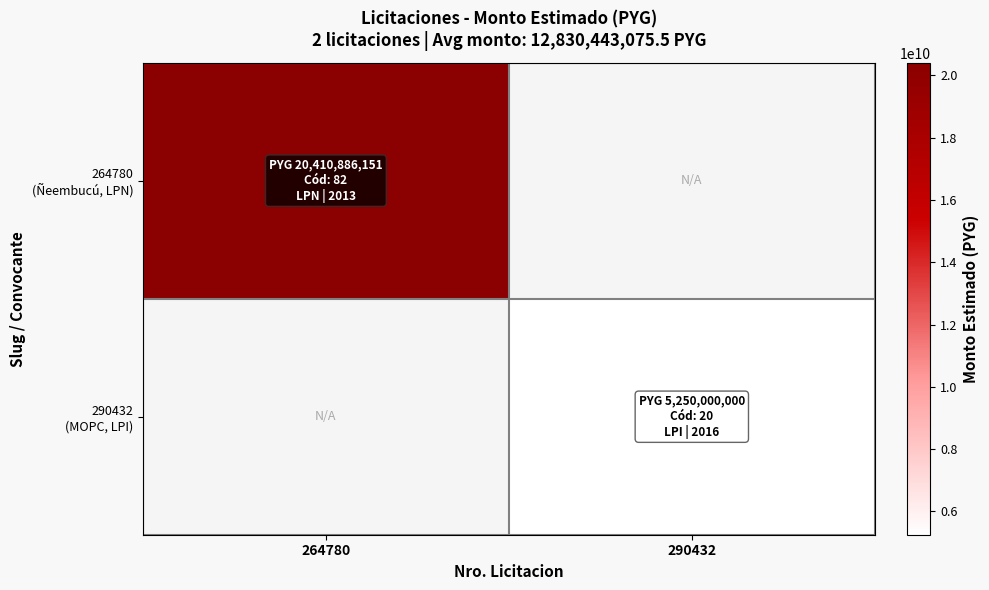

How many distinct data groups are displayed?

2